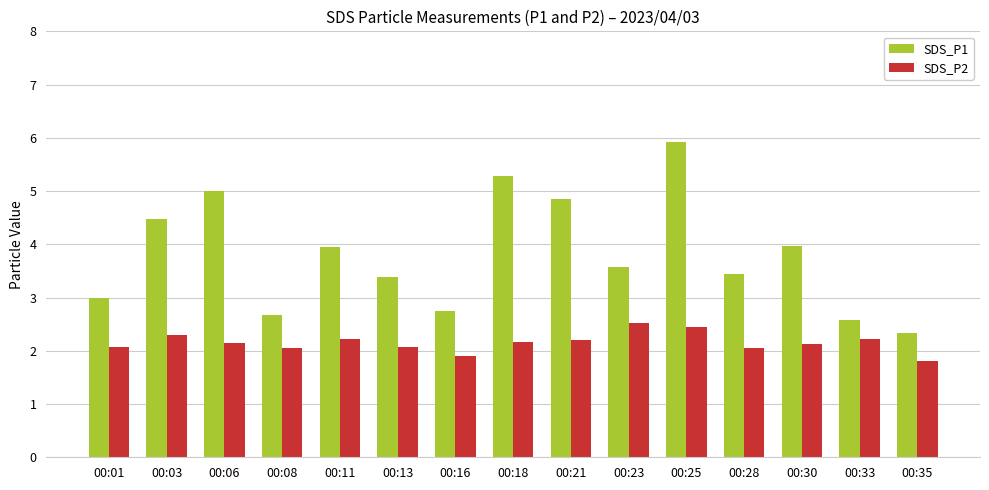

The value of SDS_P1 at 00:21 is 4.8. True or false?

True